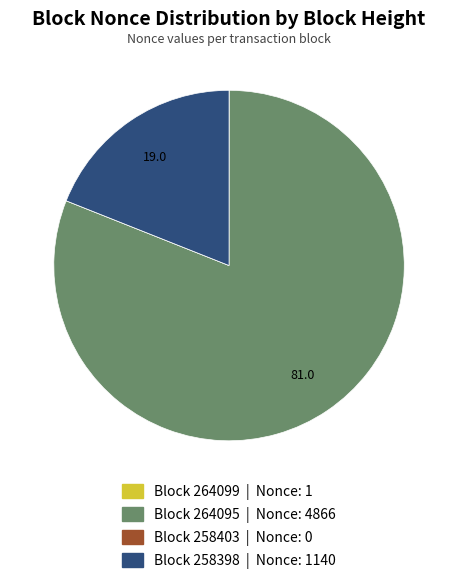

Is there a majority slice in this chart?

Yes